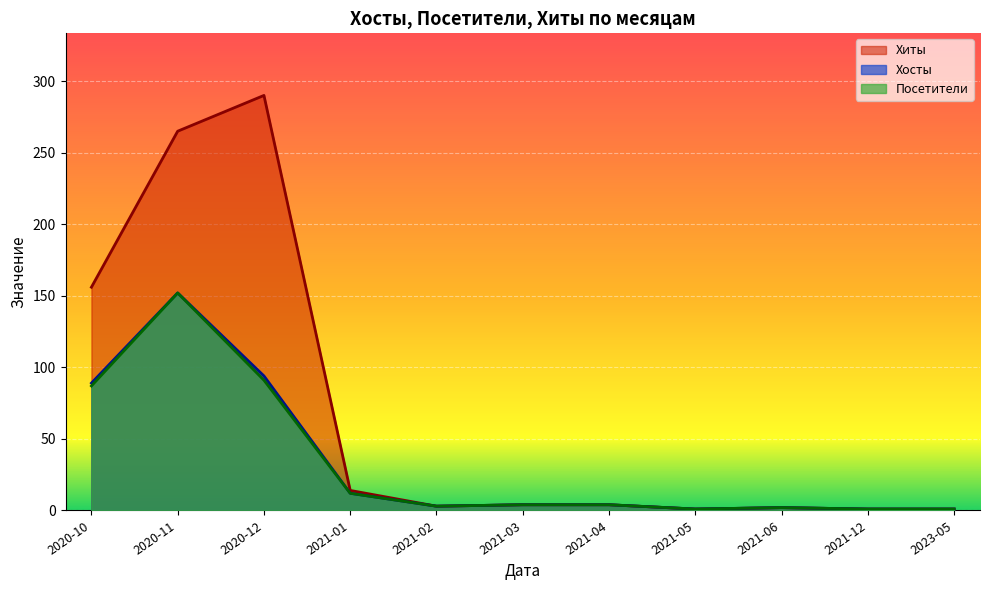

True or false: Посетители and Хиты cross at least once.

False